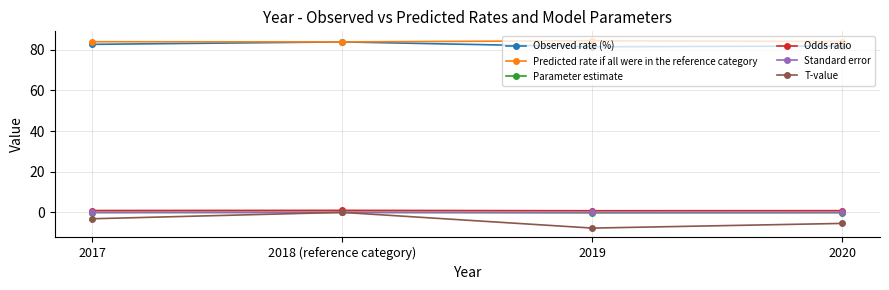

What is the minimum value shown in the chart?

-7.7